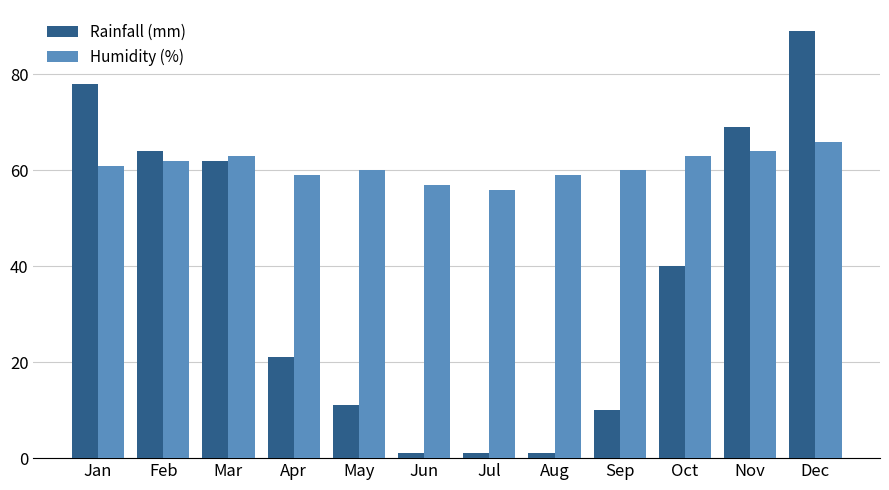

What is the smallest value displayed?

1